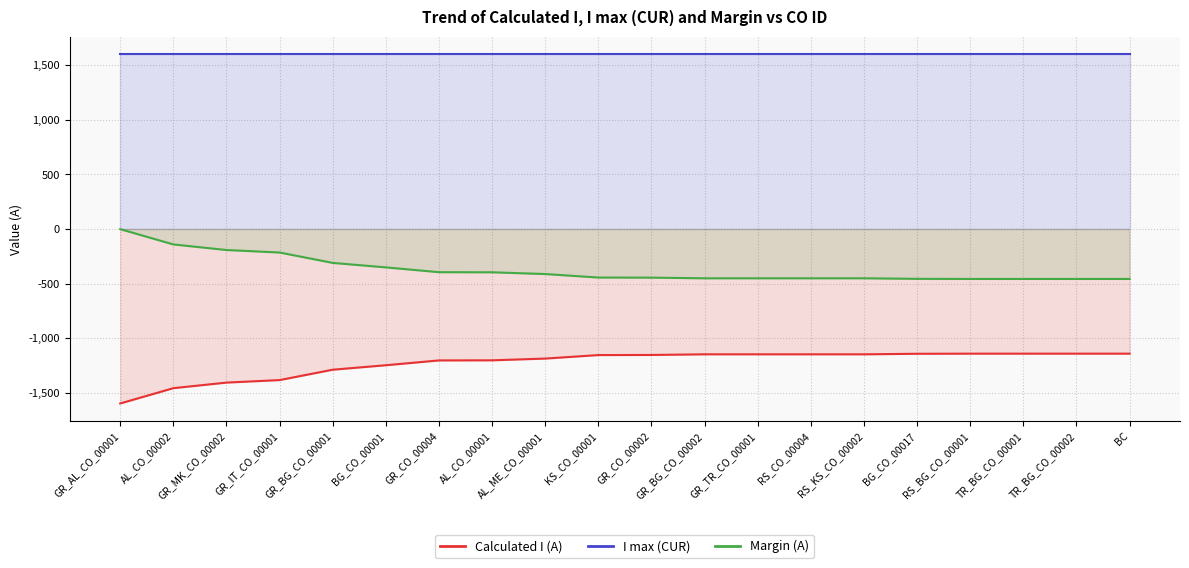

What position from the left is AL_CO_00002?

2